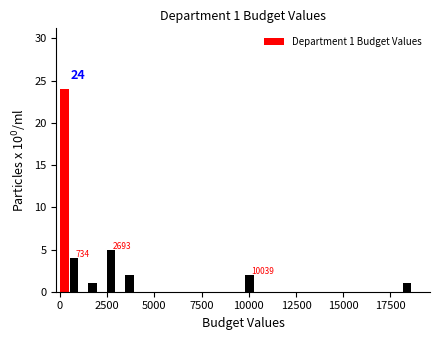

Read against the x-axis, roughly where is the centre of the tallest bar?

0